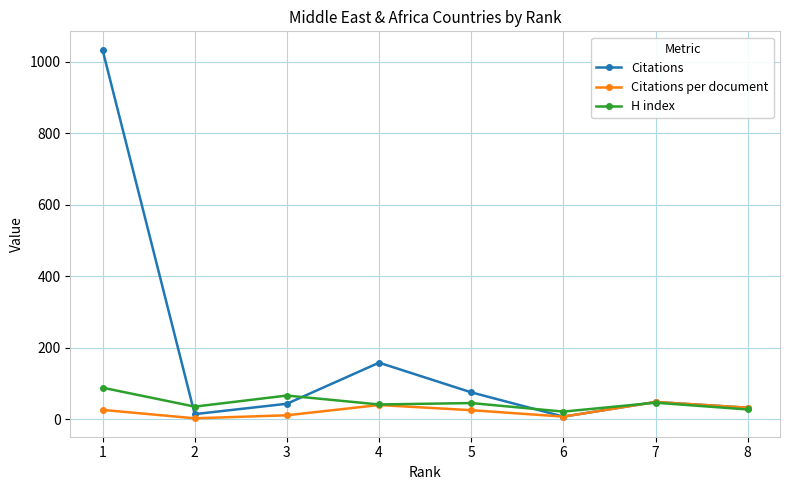

What is the difference between the highest and lowest values at 4?

118.5